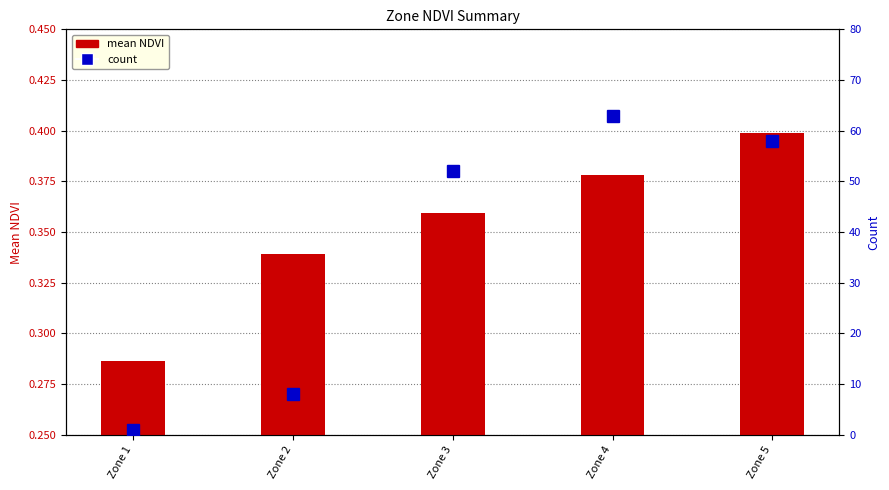

Are the bars grouped side by side (vs. stacked)?

Yes